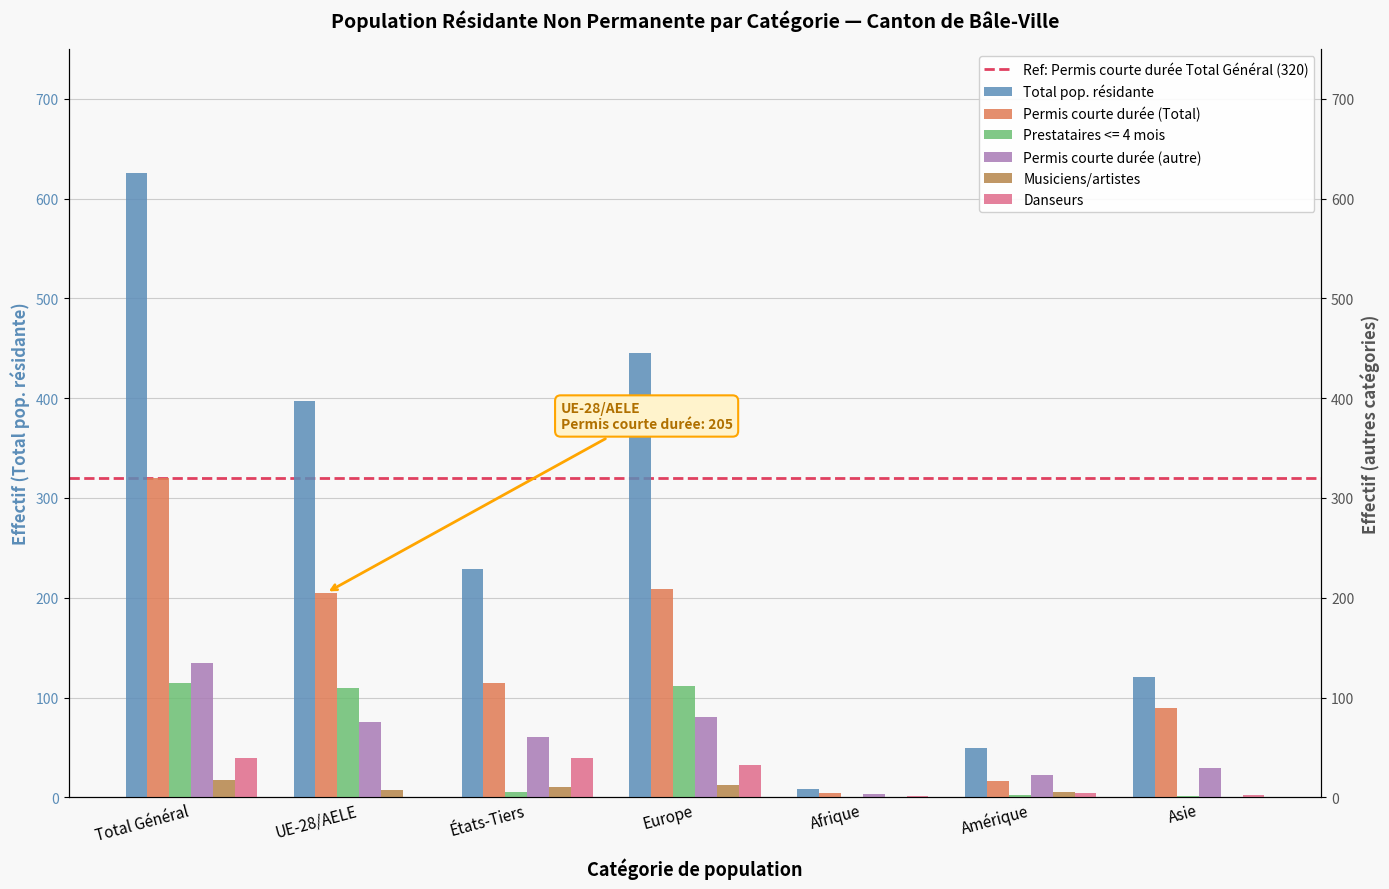

List the labels in order of Prestataires <= 4 mois value, smallest first.

Afrique, Asie, Amérique, États-Tiers, UE-28/AELE, Europe, Total Général